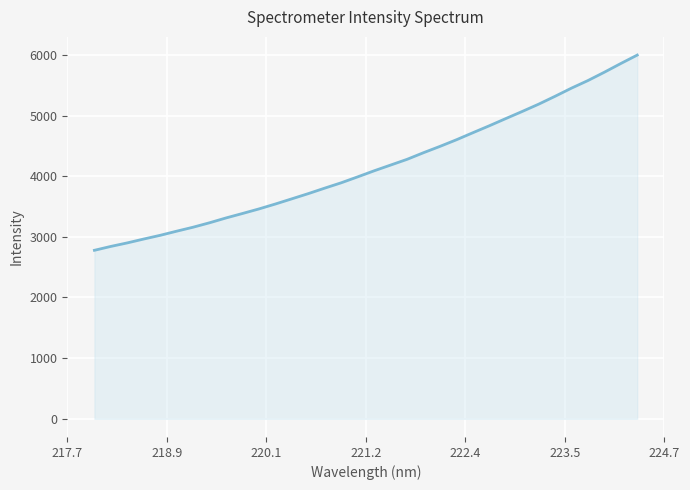

What is the smallest value displayed?

2778.1